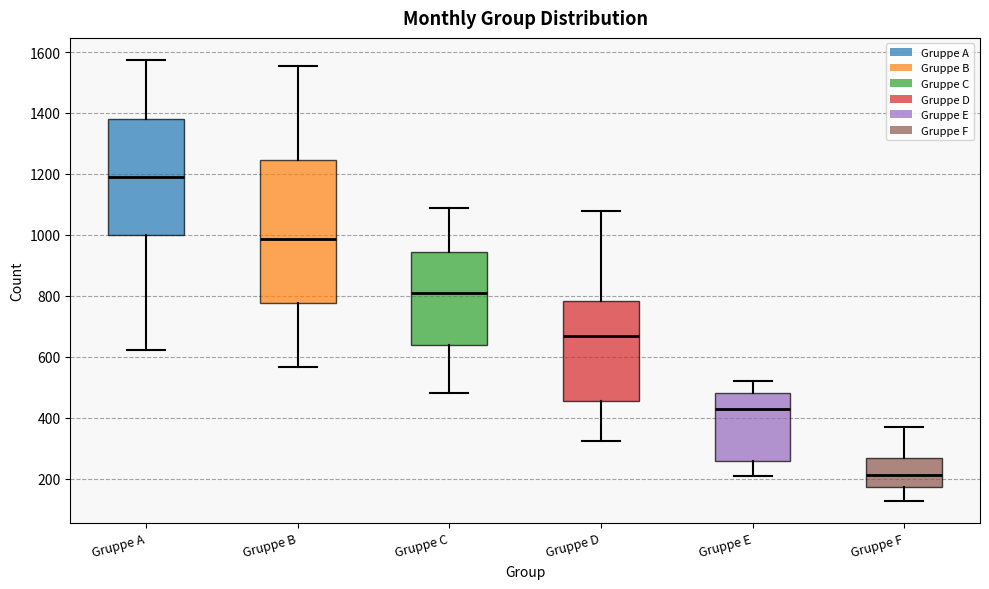

Where does the lower whisker of the box for Gruppe D end on the y-axis? The values are not printed on the chart, so give them approximately, as read against the axis.

320